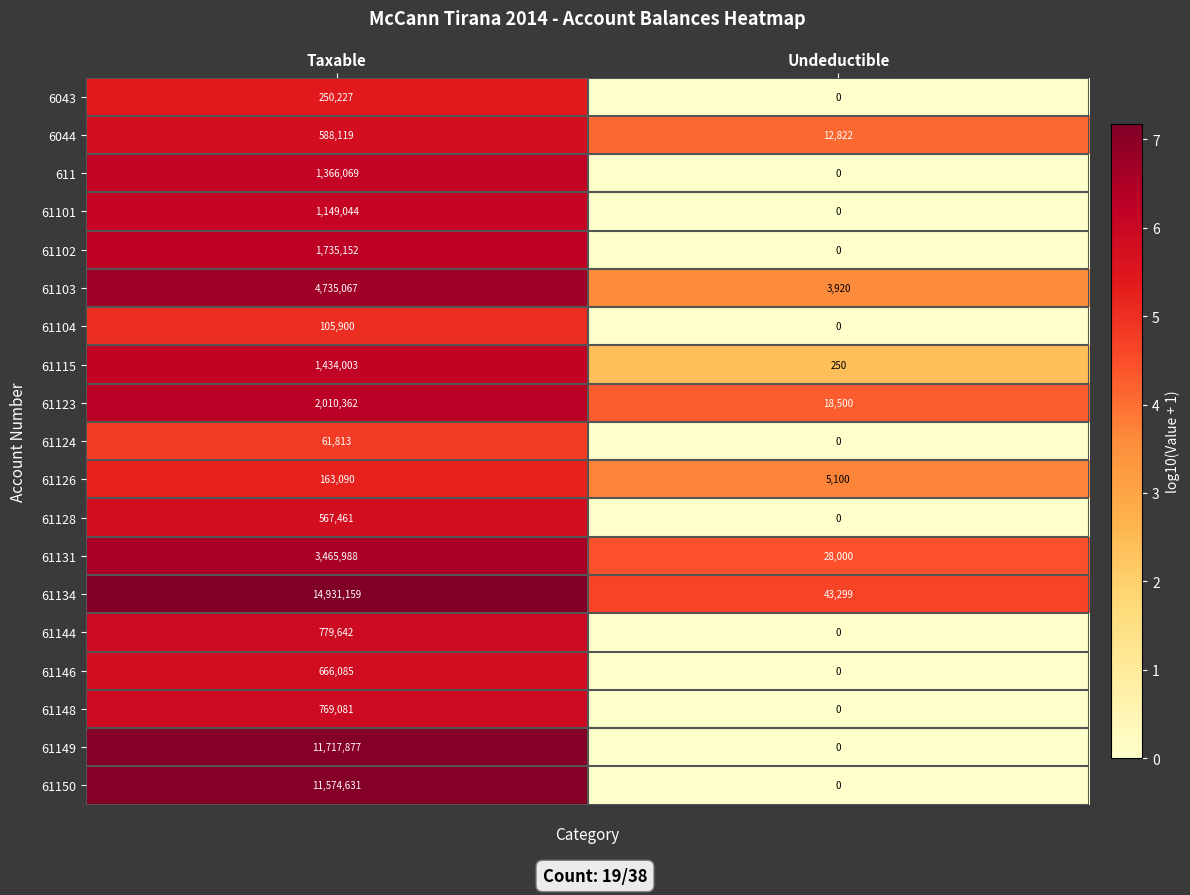

List the series in order of their peak value, lowest first.

61124, 61104, 61126, 6043, 61128, 6044, 61146, 61148, 61144, 61101, 611, 61115, 61102, 61123, 61131, 61103, 61150, 61149, 61134